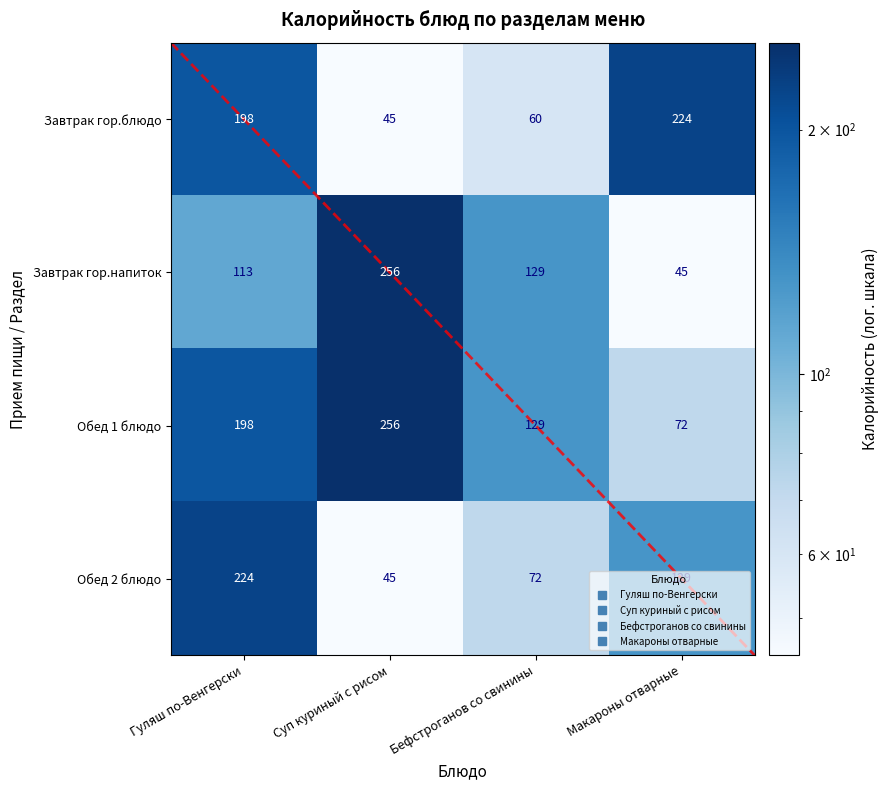

What is the minimum value shown in the chart?

45